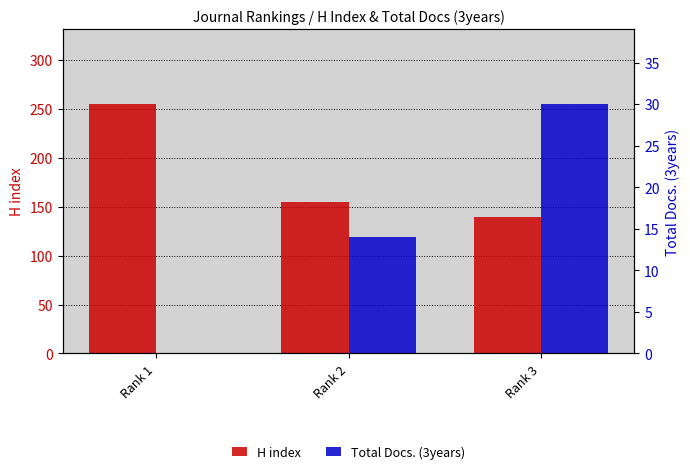

Rank the series by their average value, from highest to lowest.

H index, Total Docs. (3years)